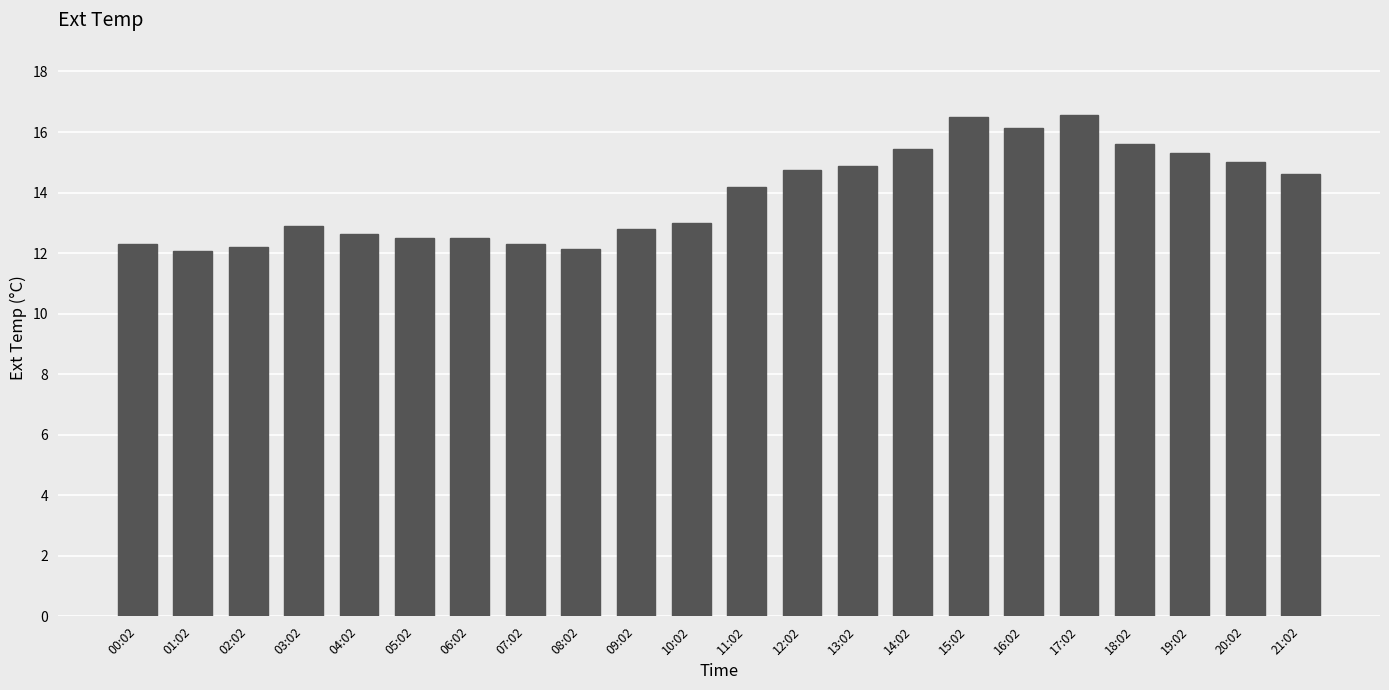

What is the minimum value shown in the chart?

12.1